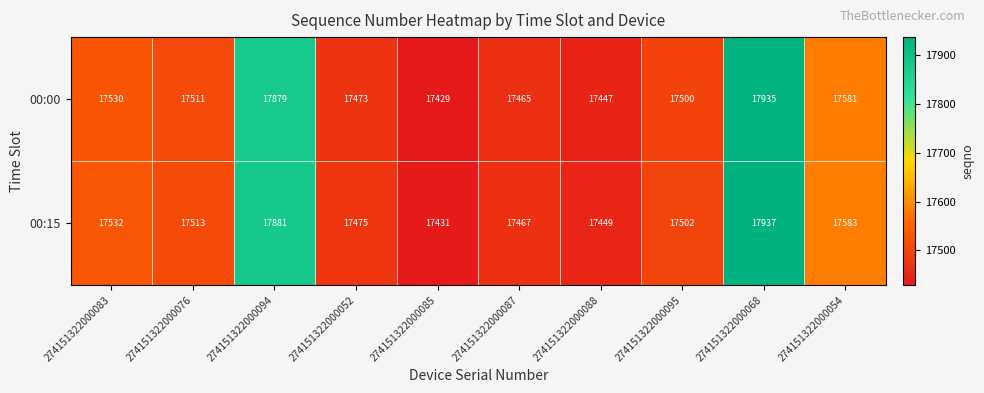

What is the sum of the 00:00 values at 274151322000088 and 274151322000054?

35028